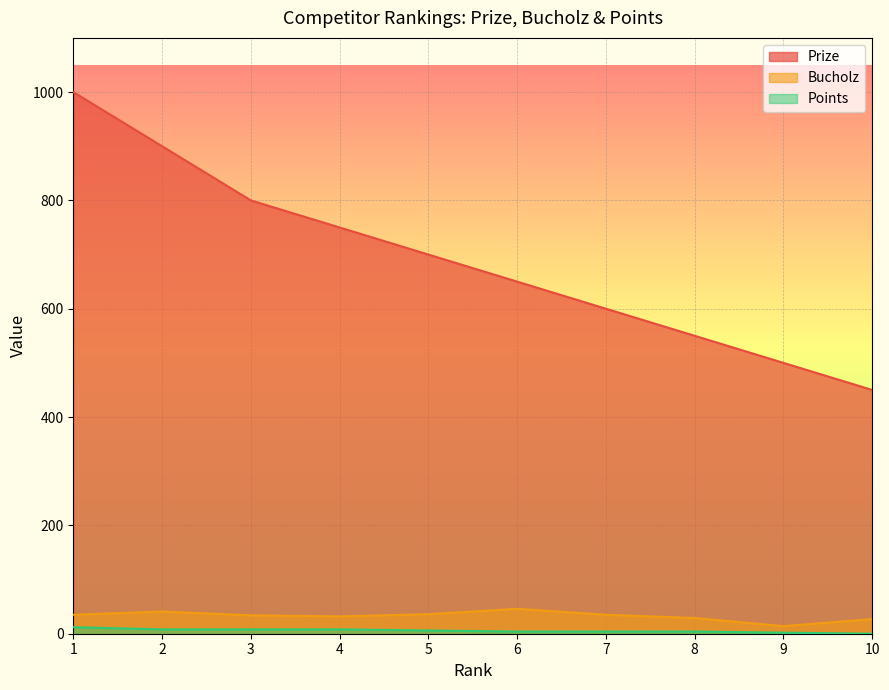

True or false: Bucholz and Points intersect in this chart.

False